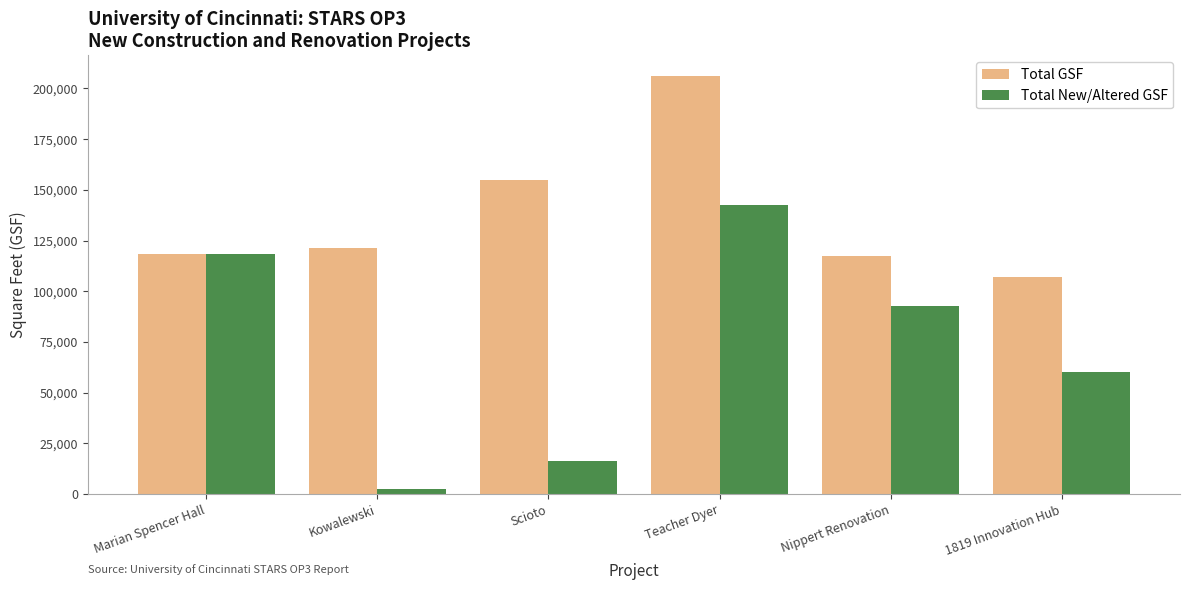

What is the sum of all Total New/Altered GSF values?

433149